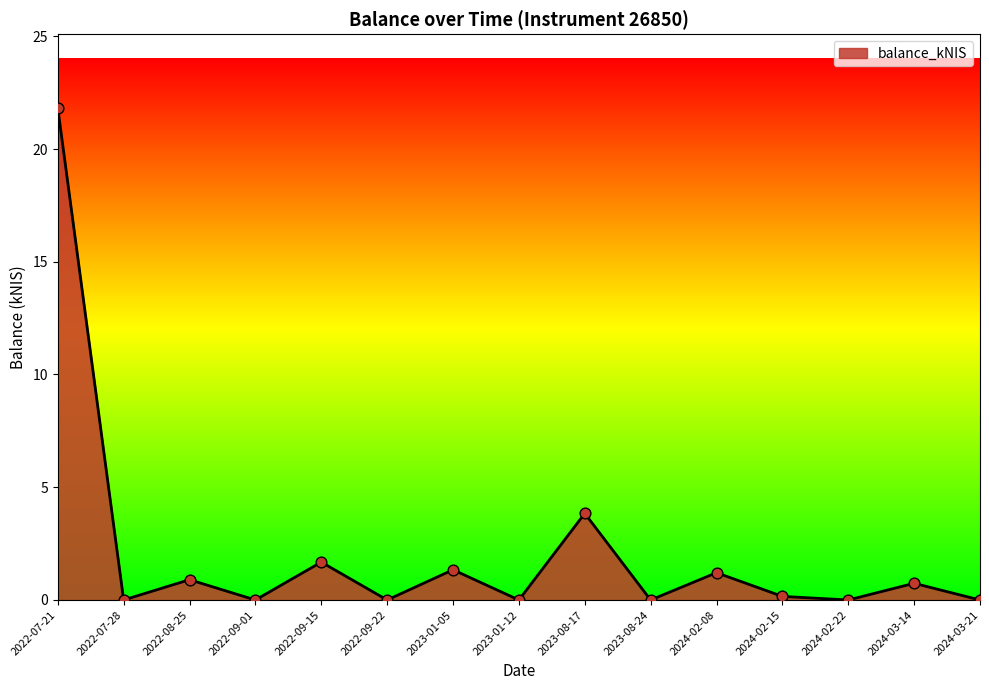

What is the change in value from 2023-08-24 to 2024-02-08?

+1.2